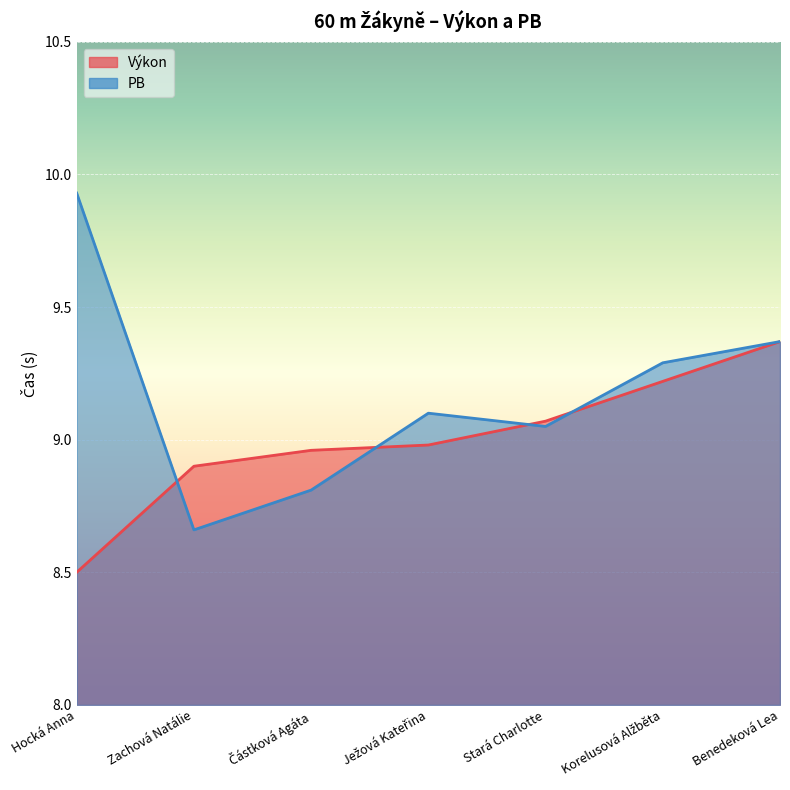

Between which two adjacent categories do Výkon and PB first intersect?

Hocká Anna and Zachová Natálie